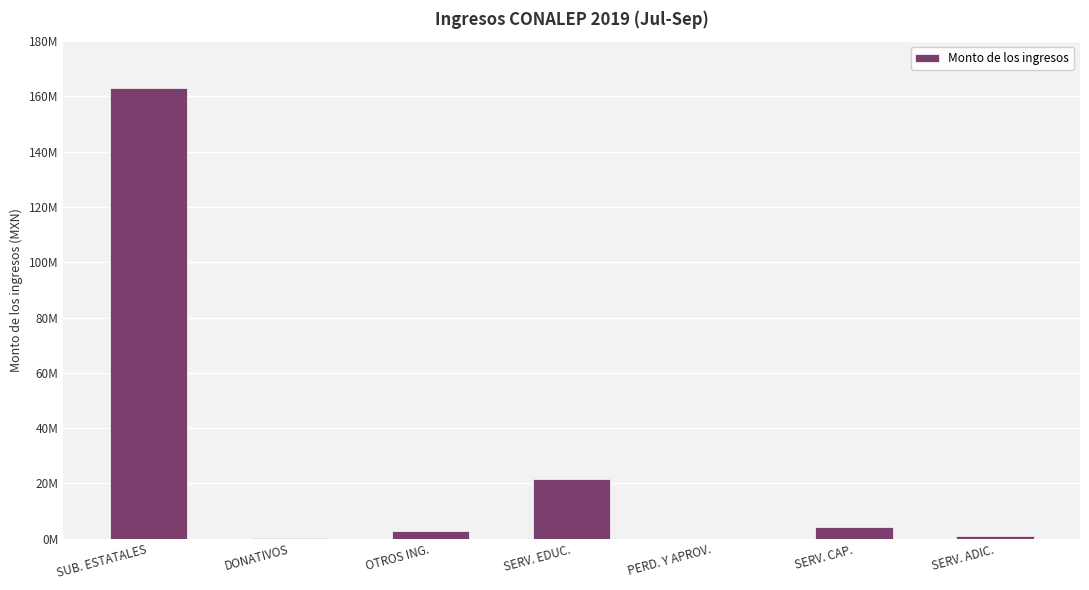

What is the difference between the second highest and minimum values?

21472140.8